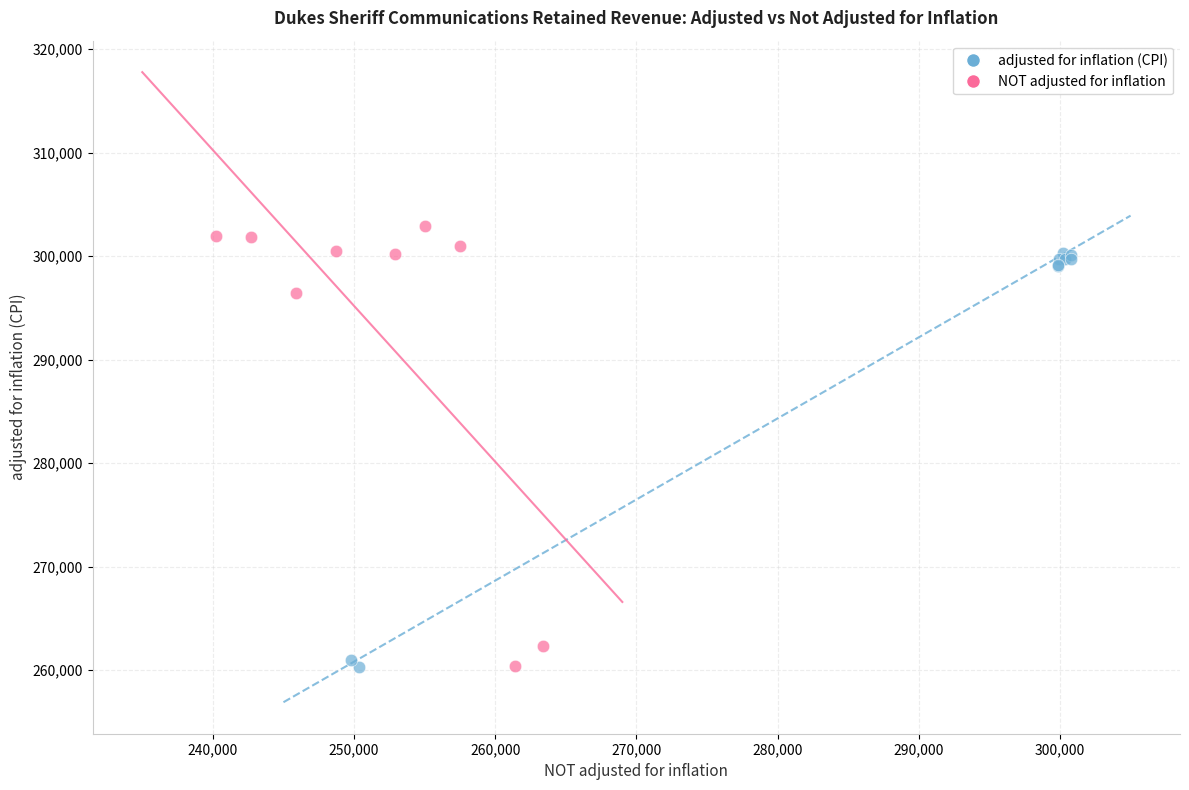

Which series has the largest Y range (max minus min)?

NOT adjusted for inflation